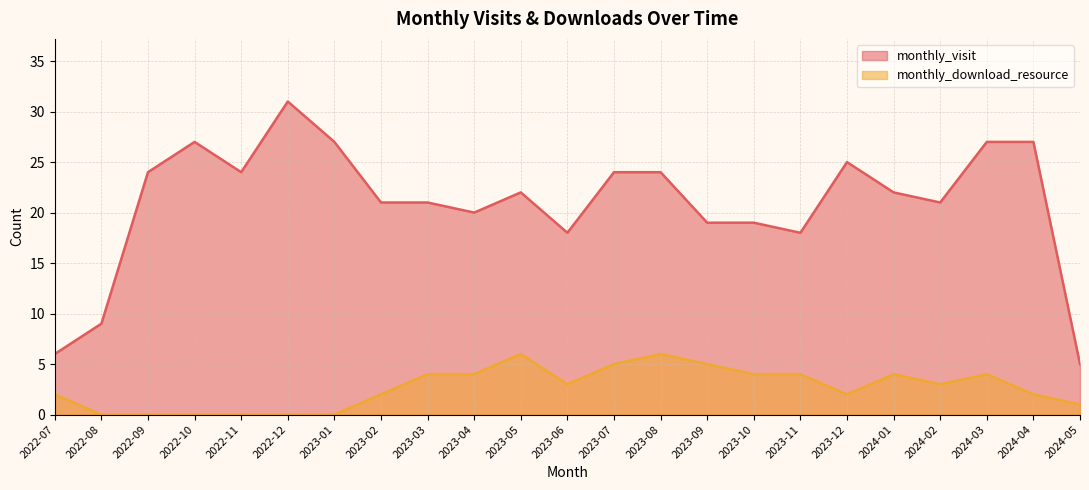

How many lines are shown in the chart?

2